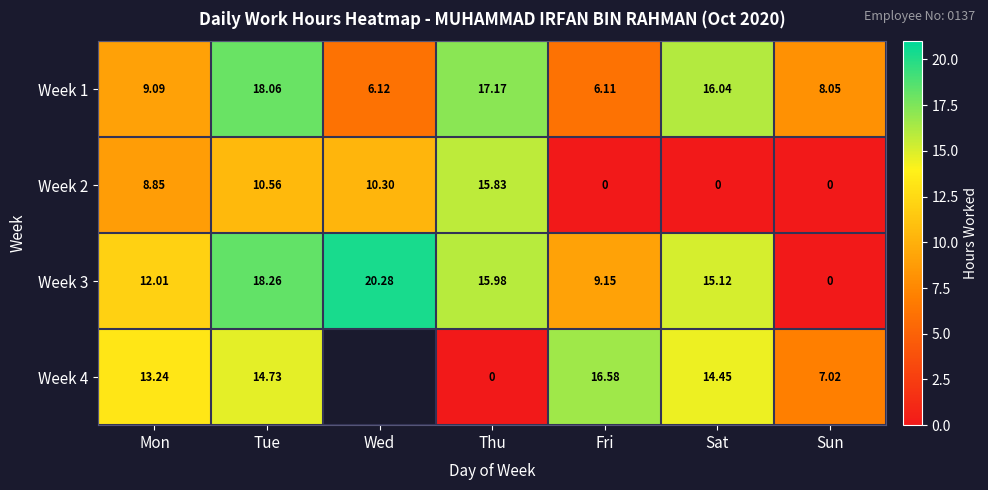

How many values in Week 2 are above zero?

4